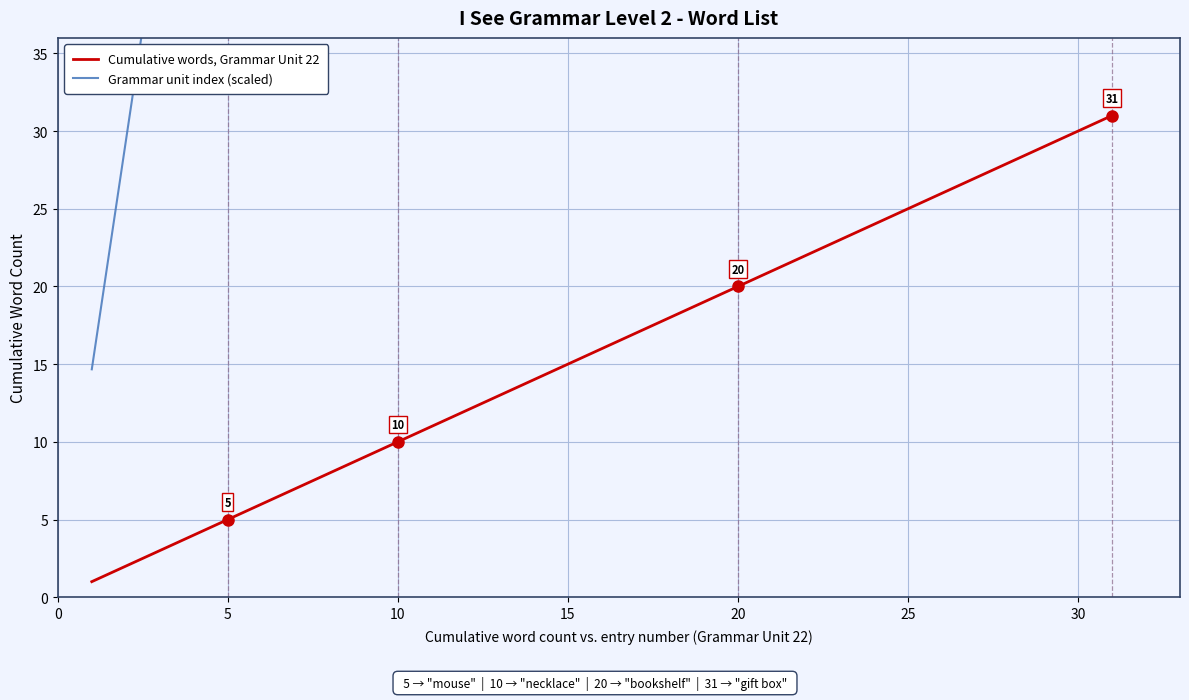

Is it true that Cumulative words, Grammar Unit 22 equals 21 at 15?

False